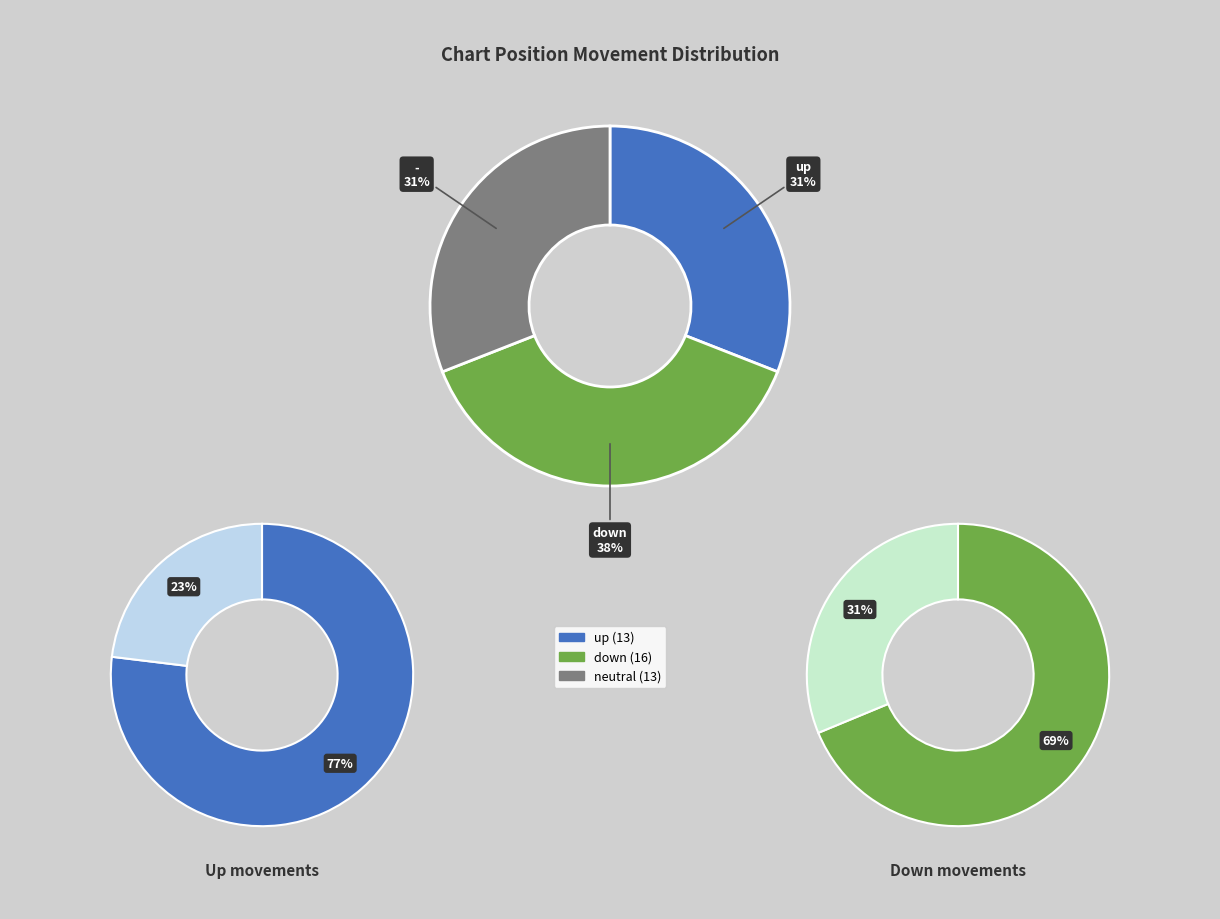

Which has a higher value, up or down?

down